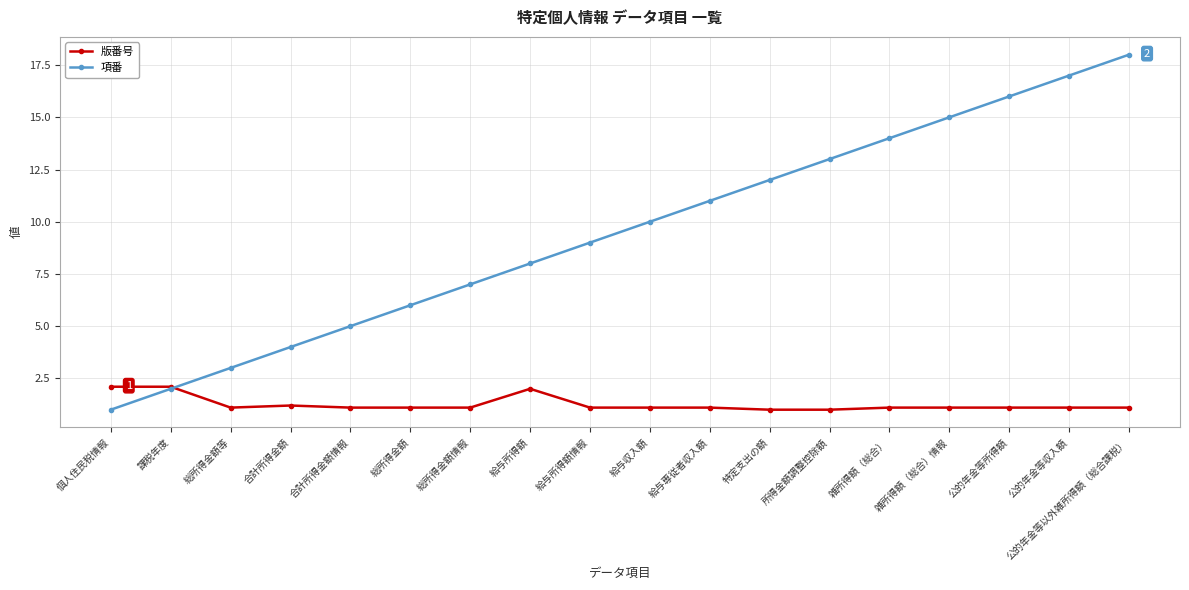

What is the difference between the 項番 values at 公的年金等収入額 and 総所得金額情報?

10.0